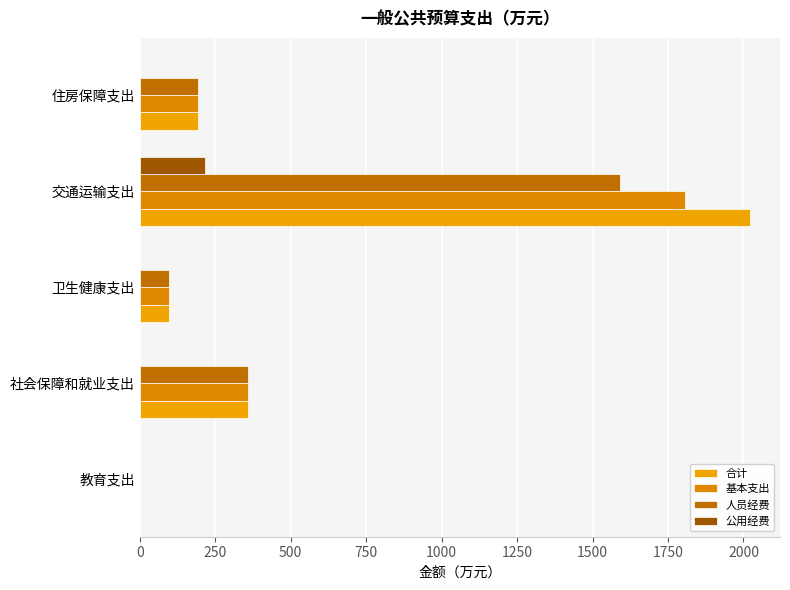

How many values in 人员经费 are above zero?

4